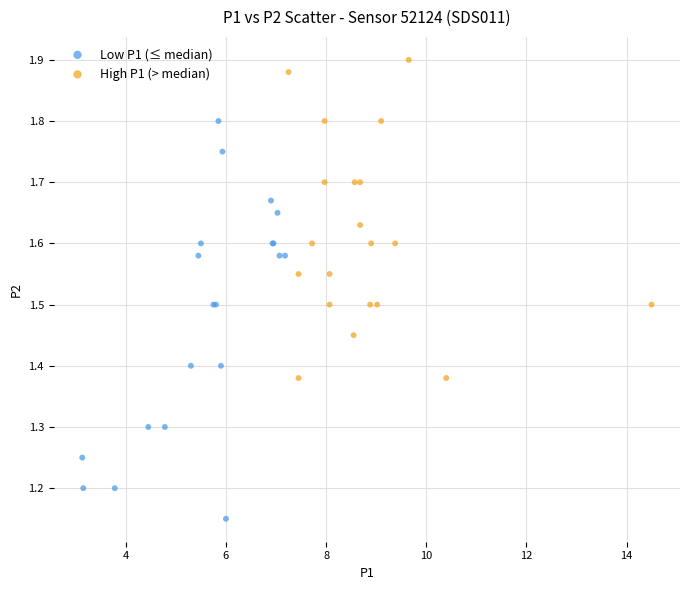

Which series contains the lowest Y value?

Low P1 (≤ median)